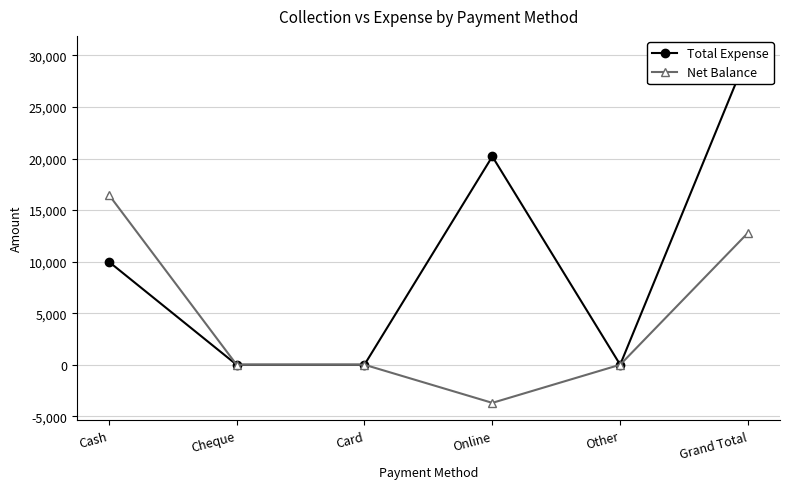

Is it true that Net Balance equals 16500 at Cash?

True